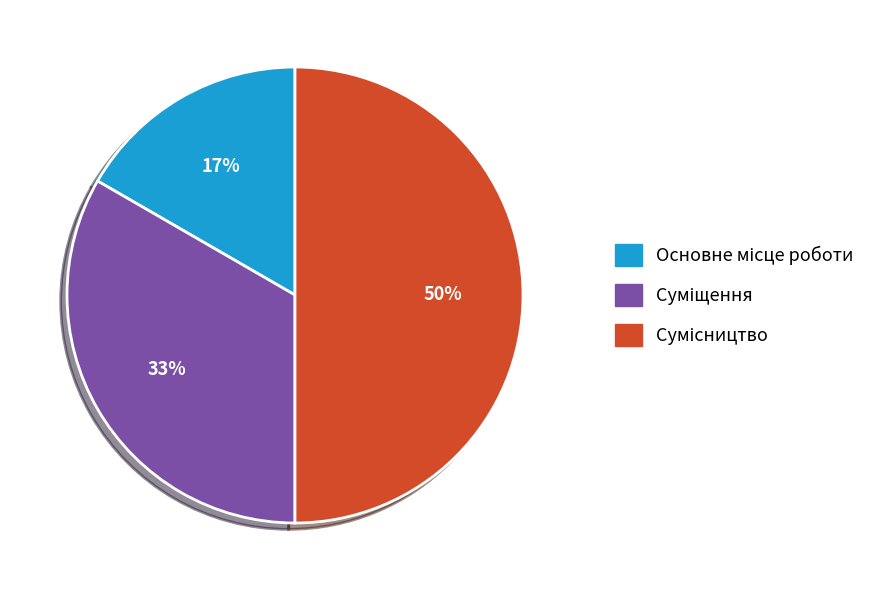

To the nearest percent, what is the average slice percentage?

33%